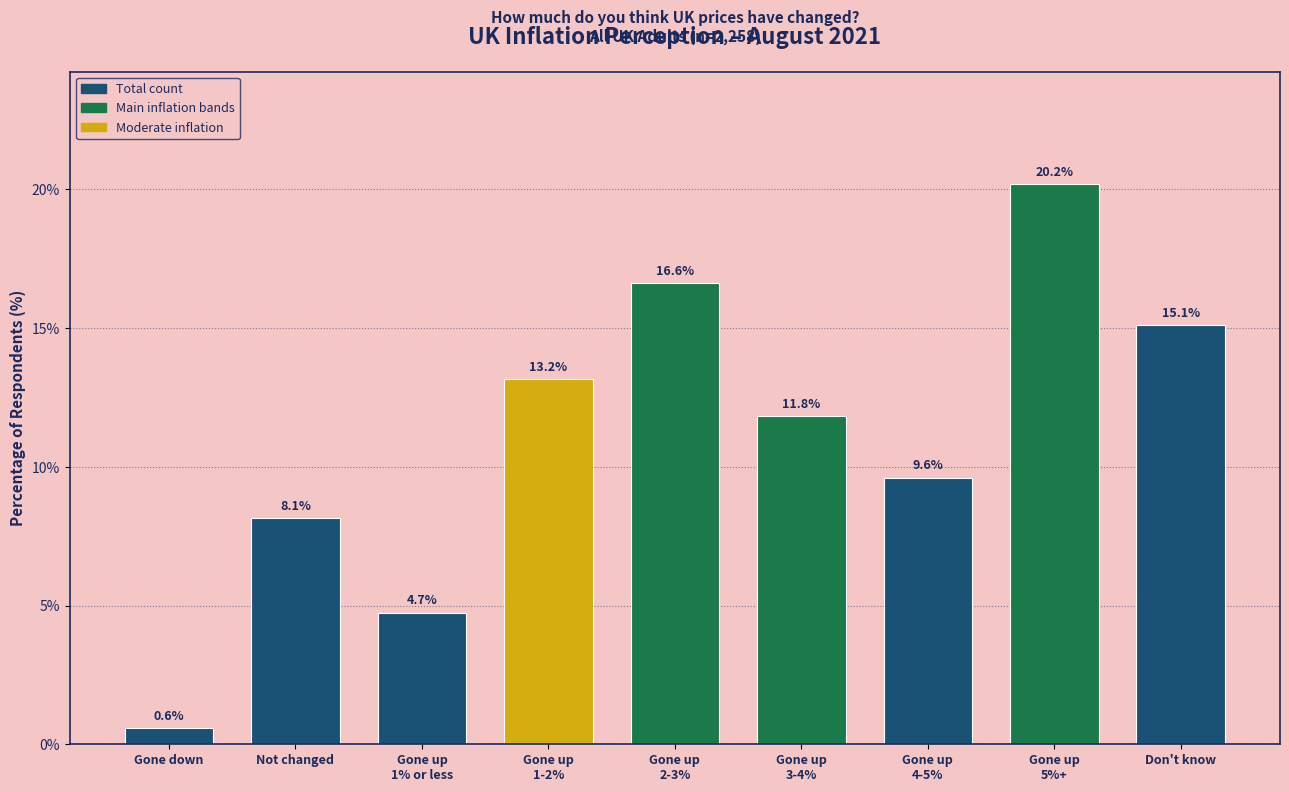

Reading left to right, transcribe all the data shown in this chart.

0.6	8.1	4.7	13.2	16.6	11.8	9.6	20.2	15.1